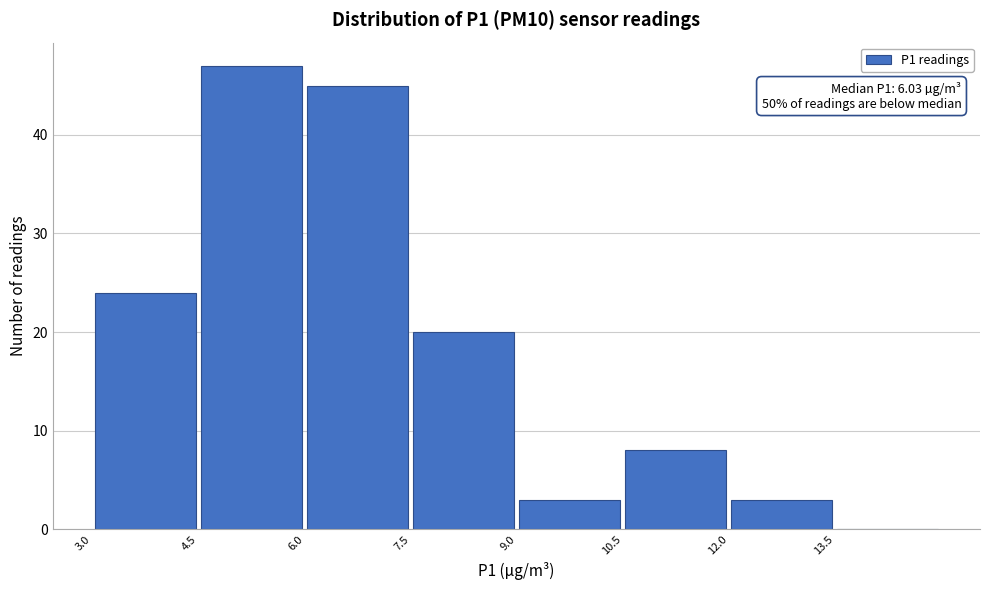

Which range on the x-axis has the tallest bar?

4.5 to 6.0